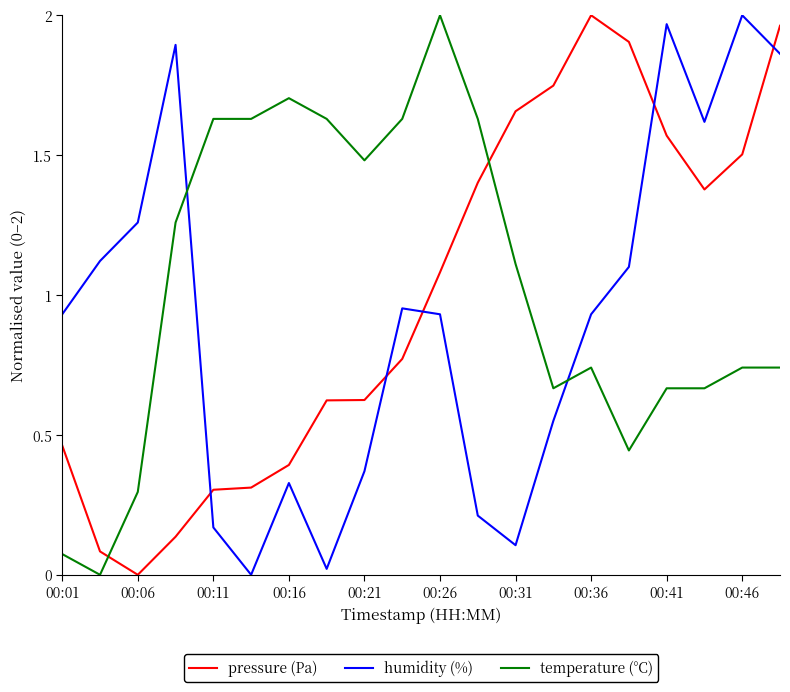

At how many categories does at least one series exceed 0?

20